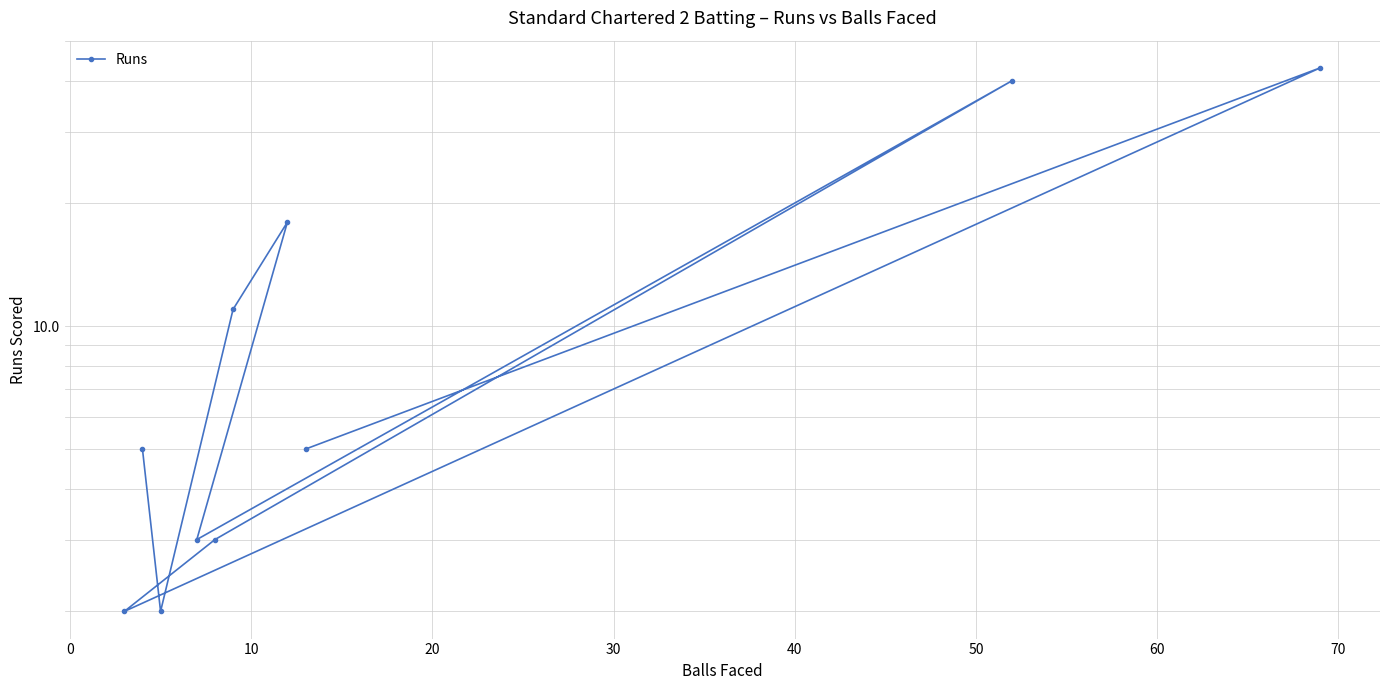

The value at 10 is 3. True or false?

False